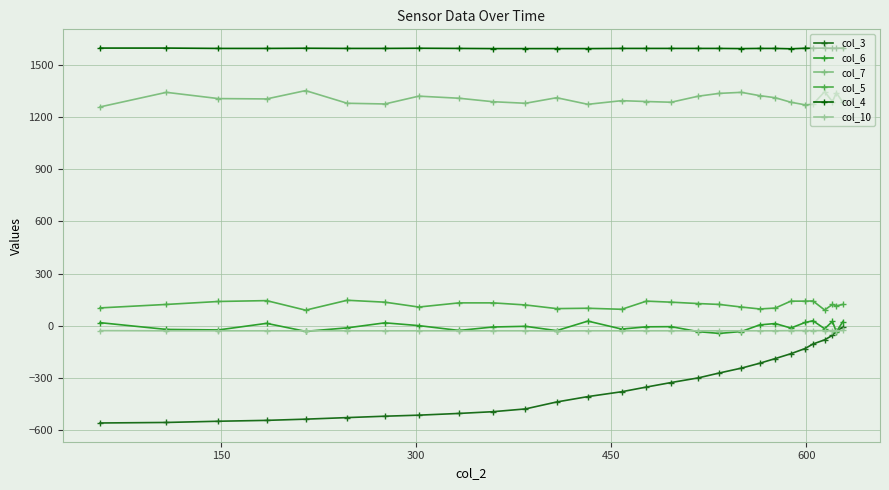

In col_6, how many points are lower than both neighbors (excluding endpoints)?

9